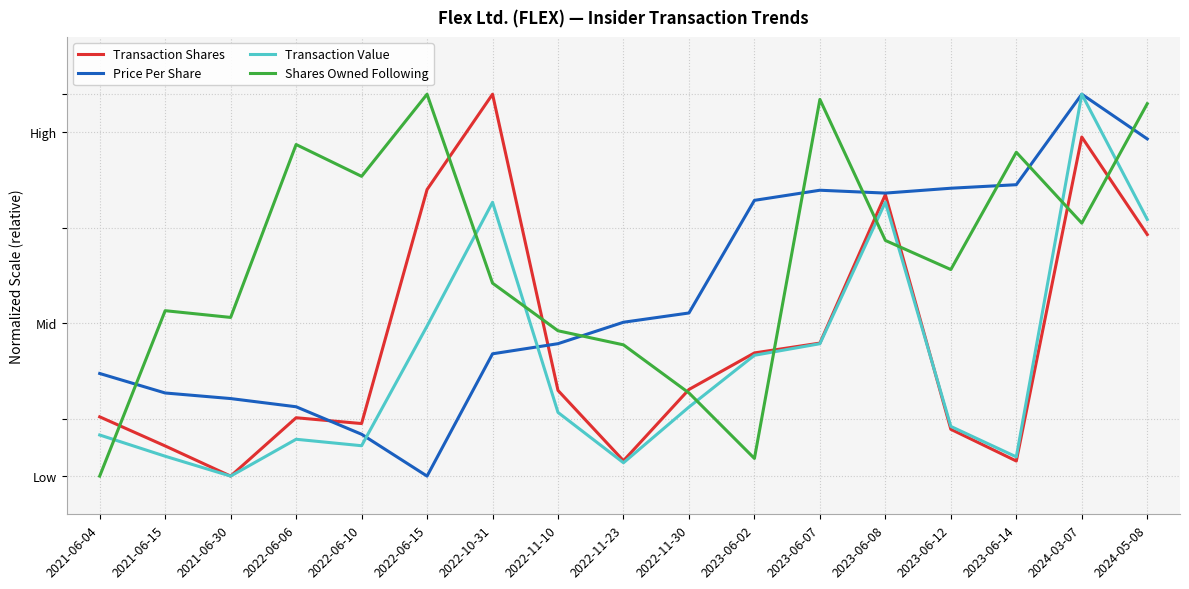

Between 2022-11-23 and 2022-11-30, which is larger?

2022-11-30